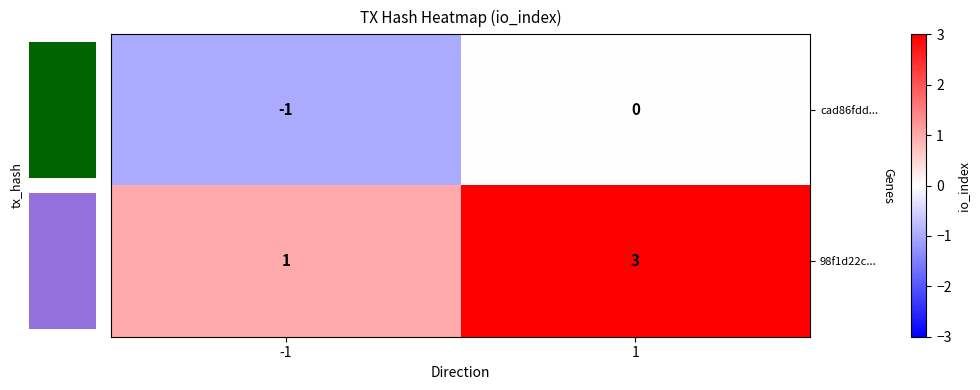

Count the number of categories in the chart.

2